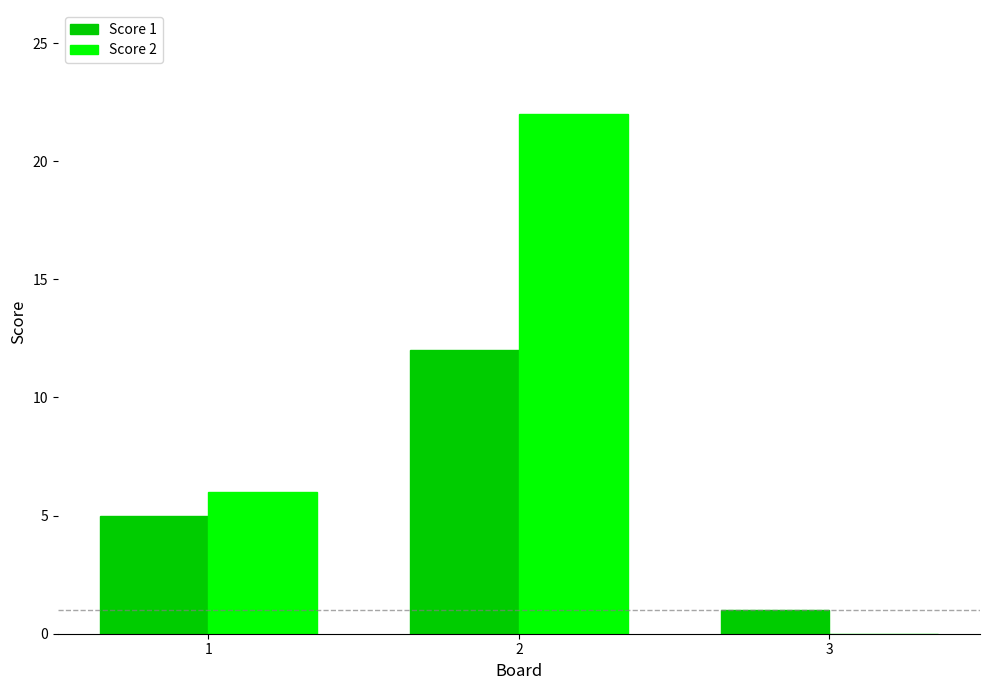

What is the greatest value displayed?

22